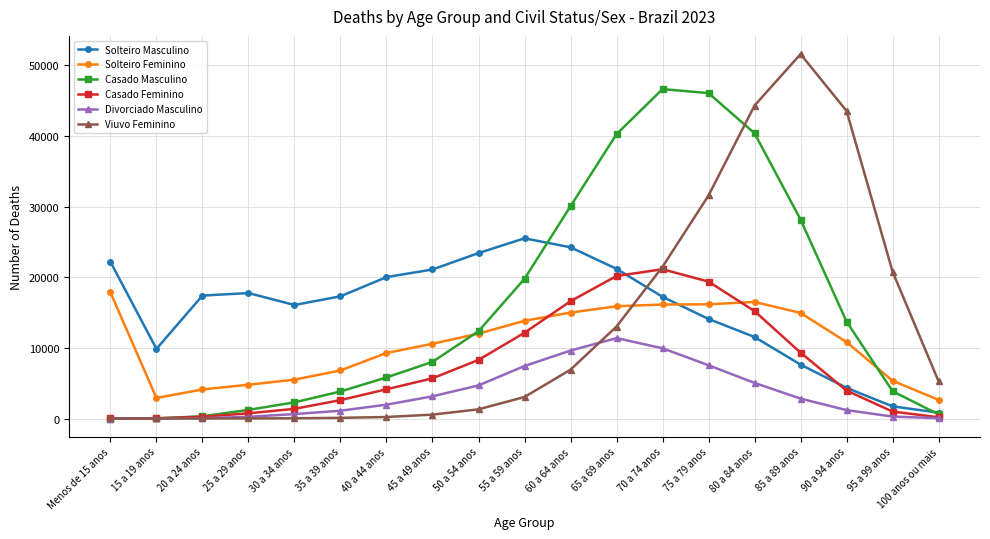

What is the value of the Divorciado Masculino point at the 11th from the left?

9615